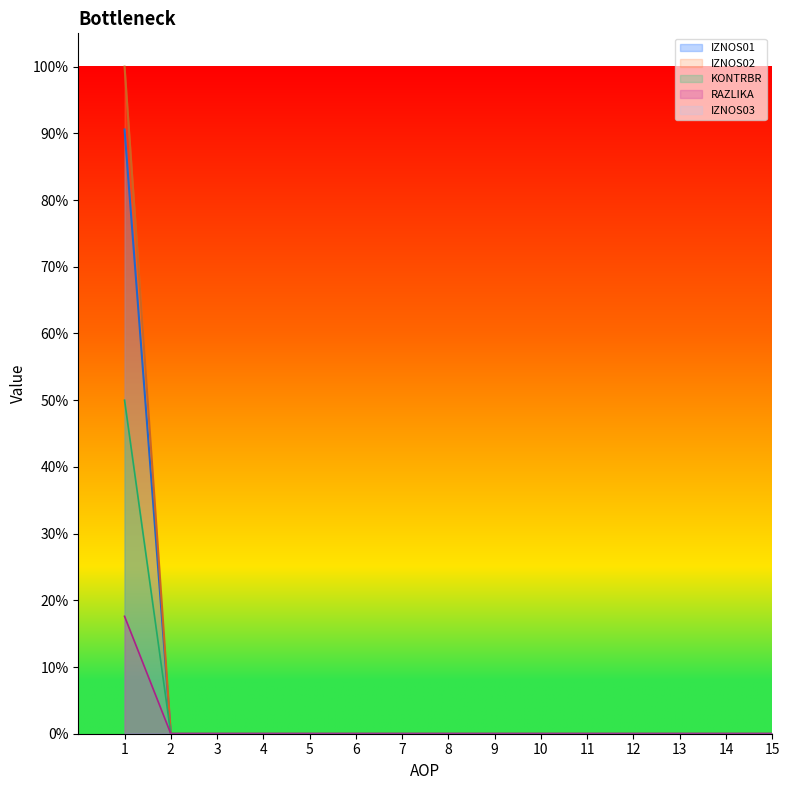

At which label is RAZLIKA closest to 0?

2